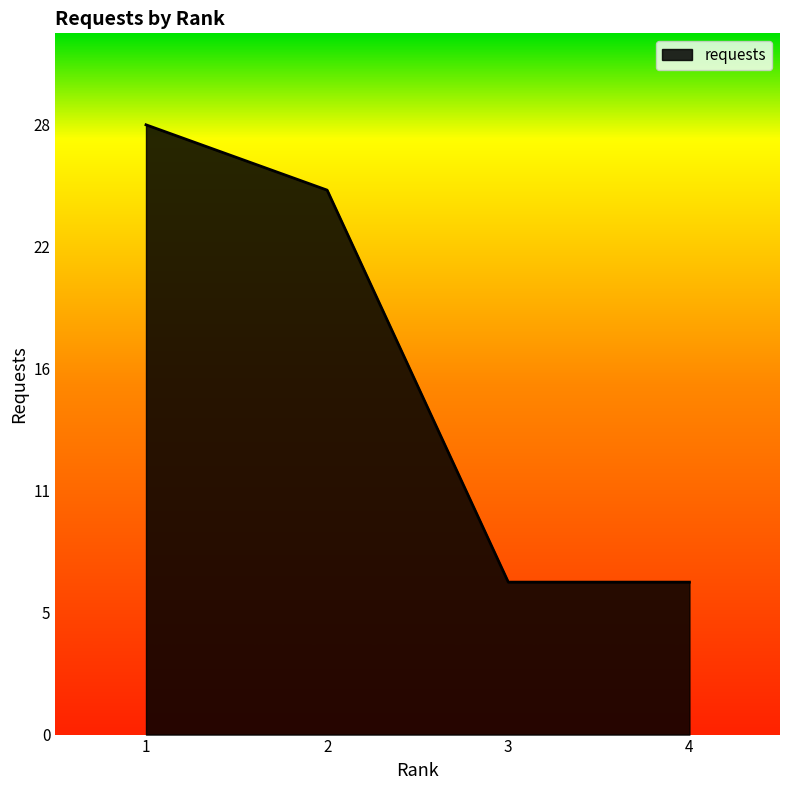

True or false: there are more than 0 points higher than both neighbors.

False